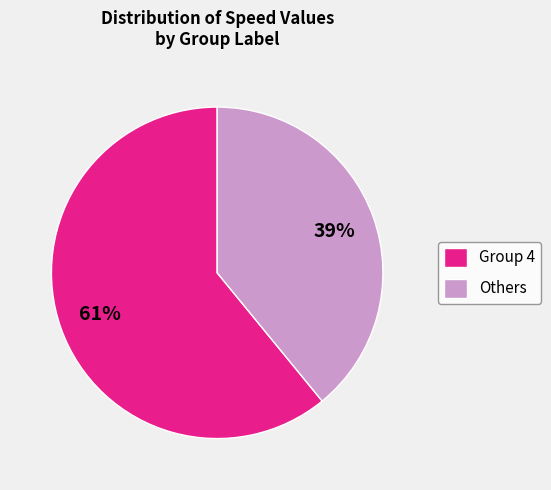

What is the ratio of the value at Others to the value at Group 4?

0.6